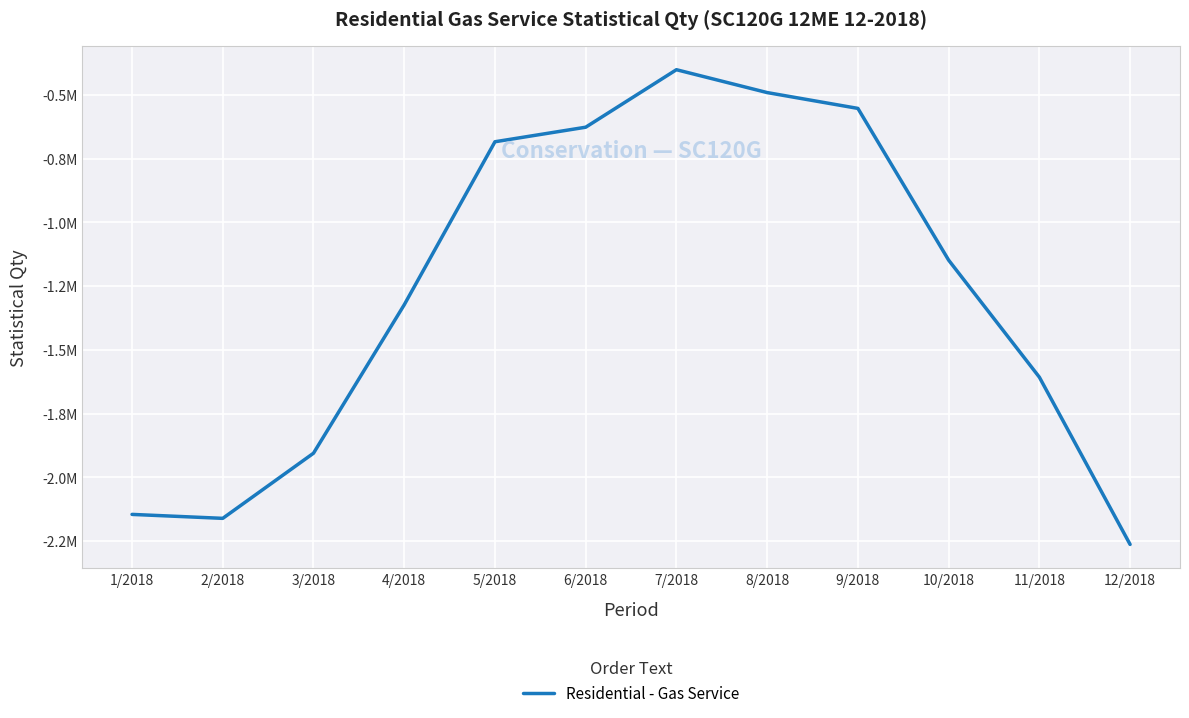

Between 6/2018 and 1/2018, which is larger?

6/2018